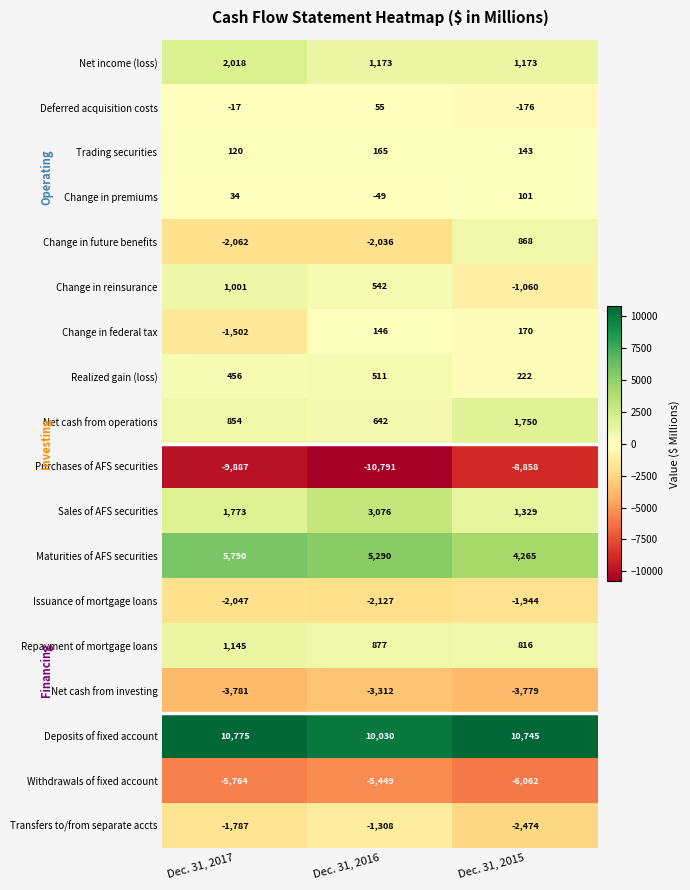

What is the spread (max minus min) of values at Dec. 31, 2016?

20821